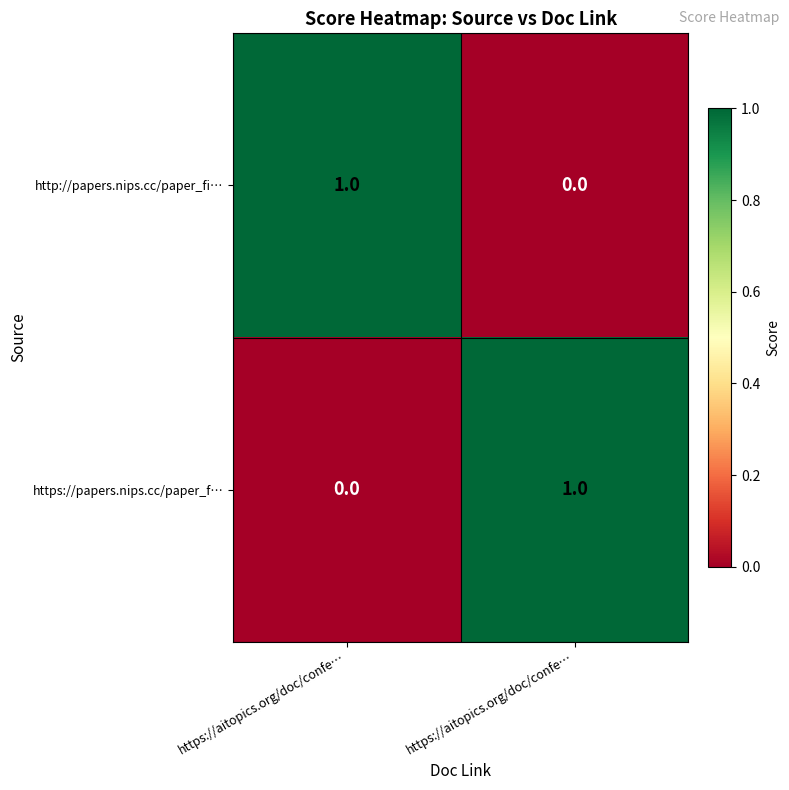

What is the difference between the highest and lowest values at https://aitopics.org/doc/confe…?

1